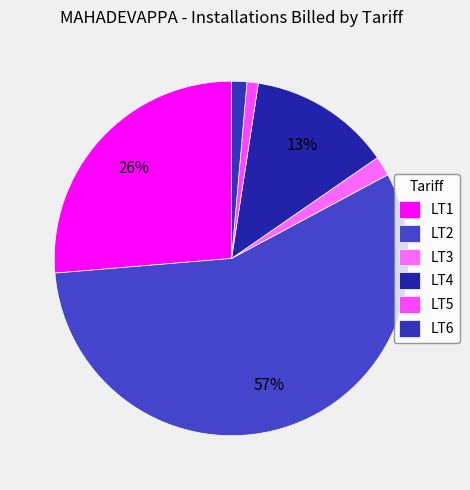

Count the number of slices in the pie.

6